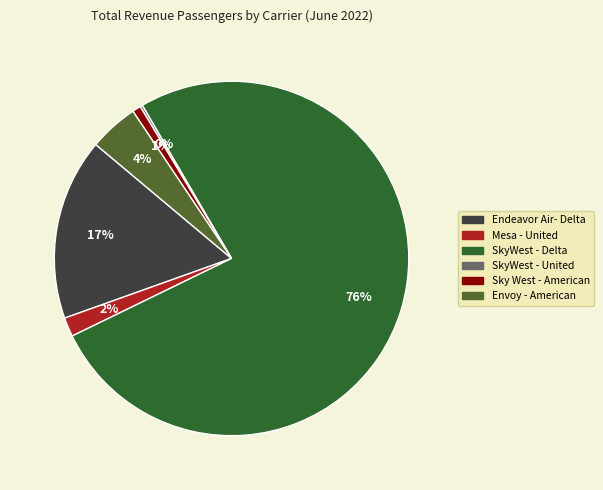

Is the sum of Mesa - United and Envoy - American greater than half?

No